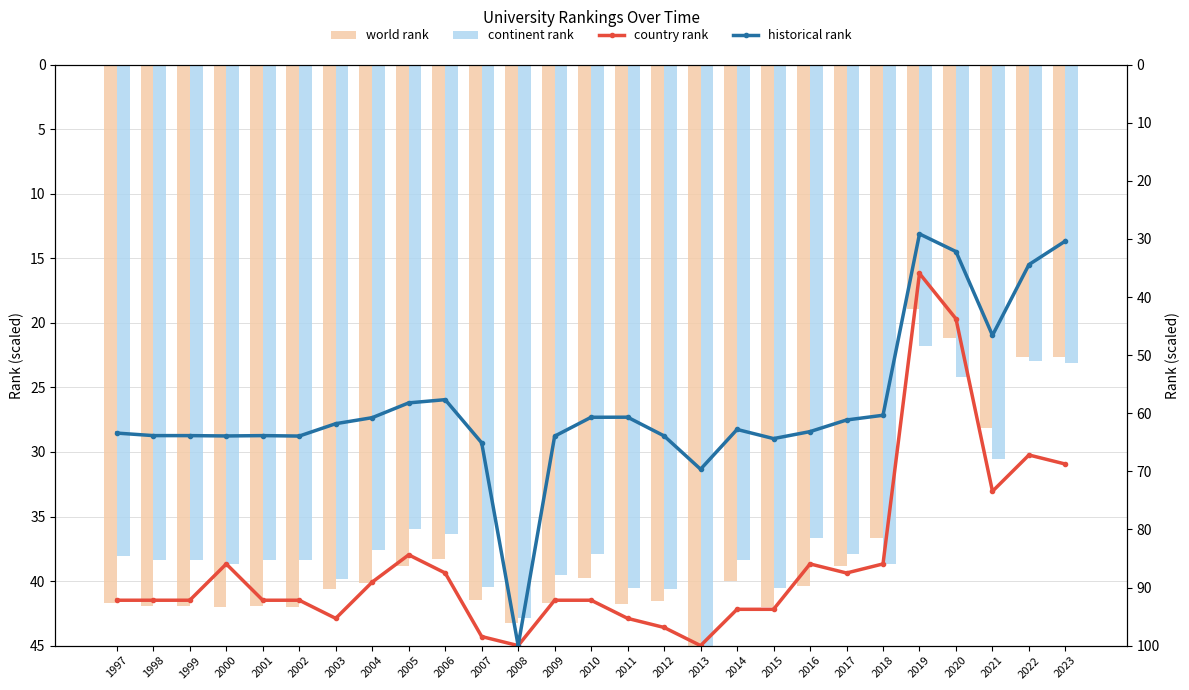

Reading right to left, transcribe all the data shown in this chart.

world rank: 2023=22.6	2022=22.6	2021=28.2	2020=21.2	2019=18.9	2018=36.7	2017=38.8	2016=40.4	2015=42.0	2014=40.0	2013=45.0	2012=41.6	2011=41.8	2010=39.8	2009=41.7	2008=43.3	2007=41.5	2006=38.3	2005=38.8	2004=40.1	2003=40.6	2002=42.0	2001=42.0	2000=42.0	1999=42.0	1998=42.0	1997=41.7
continent rank: 2023=23.1	2022=22.9	2021=30.5	2020=24.2	2019=21.8	2018=38.7	2017=37.9	2016=36.7	2015=40.6	2014=38.4	2013=45.0	2012=40.6	2011=40.5	2010=37.9	2009=39.5	2008=42.8	2007=40.5	2006=36.4	2005=35.9	2004=37.6	2003=39.8	2002=38.4	2001=38.4	2000=38.7	1999=38.4	1998=38.4	1997=38.0
country rank: 2023=68.8	2022=67.2	2021=73.4	2020=43.8	2019=35.9	2018=85.9	2017=87.5	2016=85.9	2015=93.8	2014=93.8	2013=100.0	2012=96.9	2011=95.3	2010=92.2	2009=92.2	2008=100.0	2007=98.4	2006=87.5	2005=84.4	2004=89.1	2003=95.3	2002=92.2	2001=92.2	2000=85.9	1999=92.2	1998=92.2	1997=92.2
historical rank: 2023=30.4	2022=34.4	2021=46.6	2020=32.2	2019=29.1	2018=60.3	2017=61.2	2016=63.2	2015=64.4	2014=62.8	2013=69.6	2012=63.9	2011=60.7	2010=60.7	2009=63.9	2008=100.0	2007=65.1	2006=57.7	2005=58.2	2004=60.8	2003=61.8	2002=63.9	2001=63.9	2000=63.9	1999=63.9	1998=63.9	1997=63.4